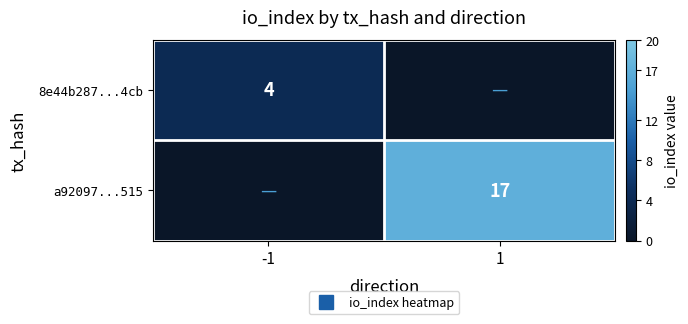

Which has a higher value, 1 or -1?

-1